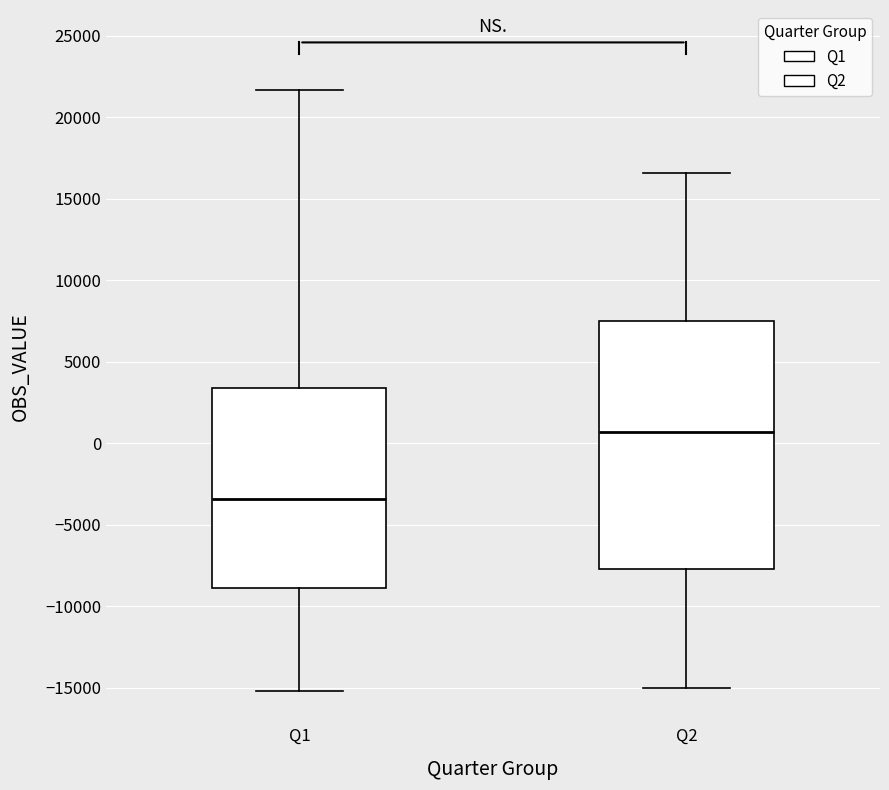

Where is the upper edge of the box for Q1 on the y-axis? The values are not printed on the chart, so give them approximately, as read against the axis.

3500